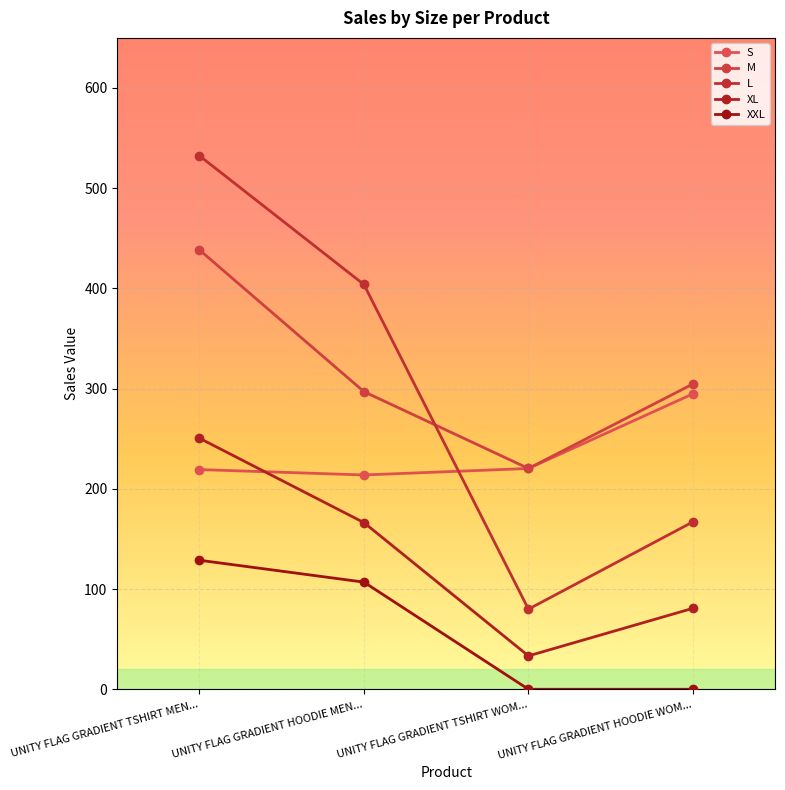

At UNITY FLAG GRADIENT HOODIE MEN..., list the series in order from largest to smallest.

L, M, S, XL, XXL